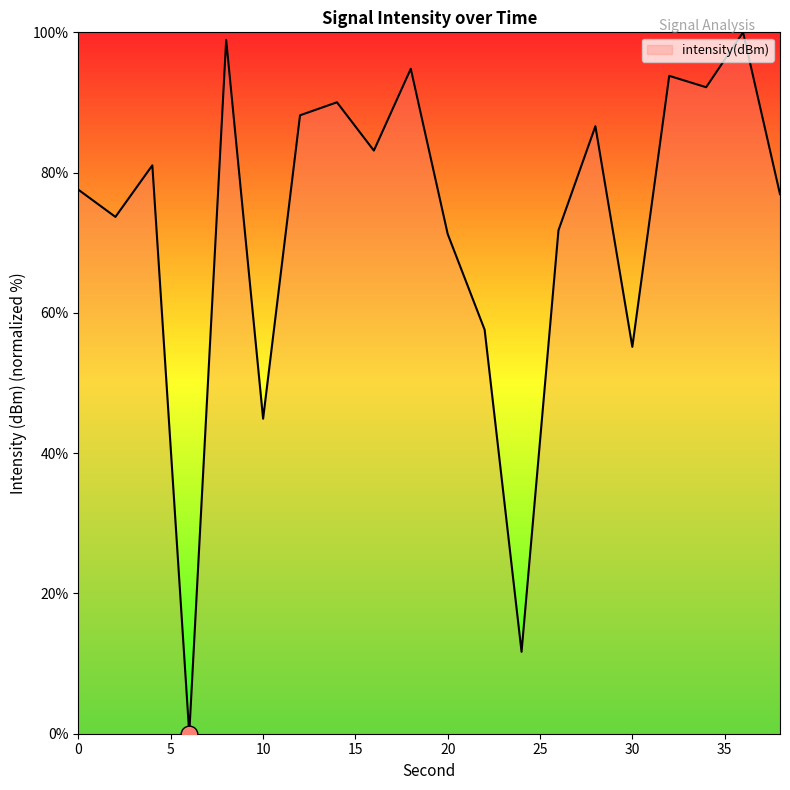

How many interior local peaks (higher than both neighbors) does the data have?

7